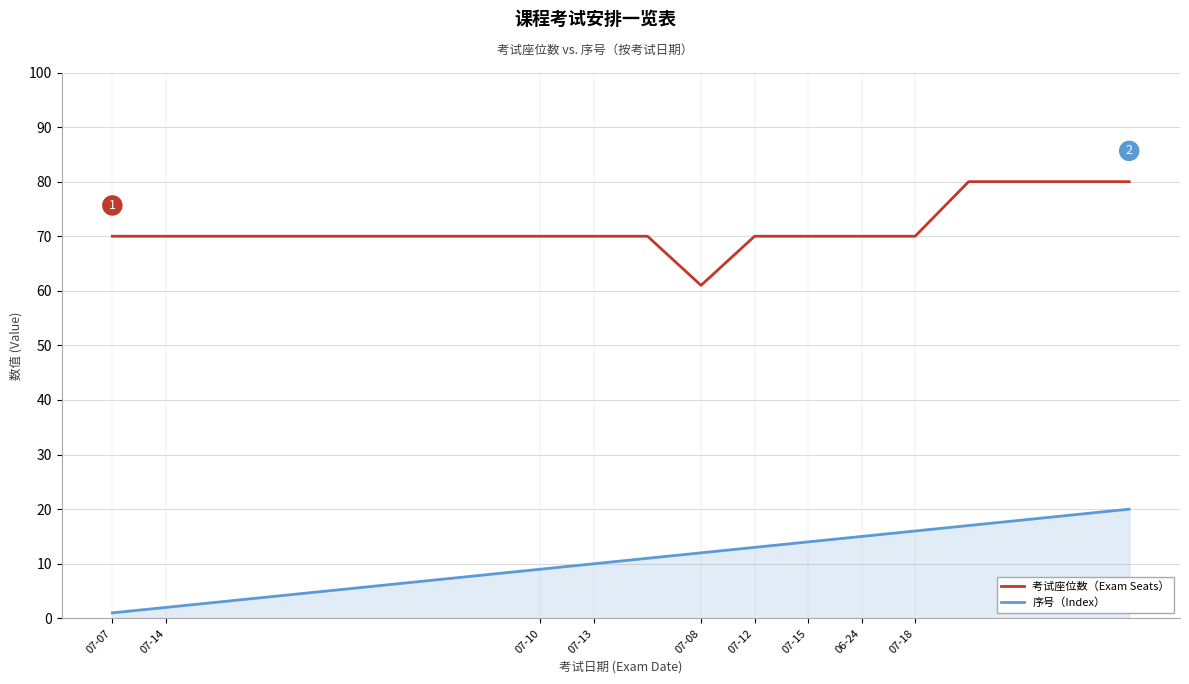

True or false: 考试座位数（Exam Seats） and 序号（Index） intersect in this chart.

False